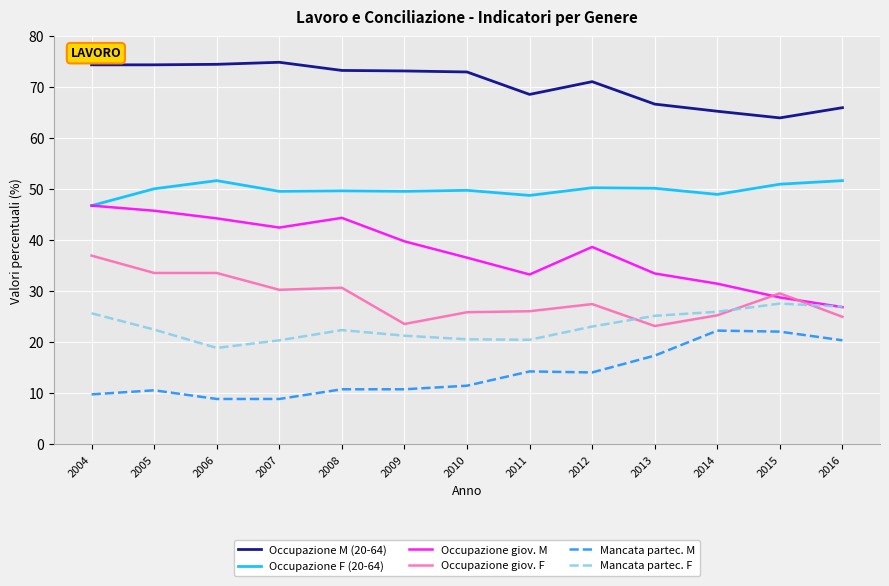

How many lines are shown in the chart?

6